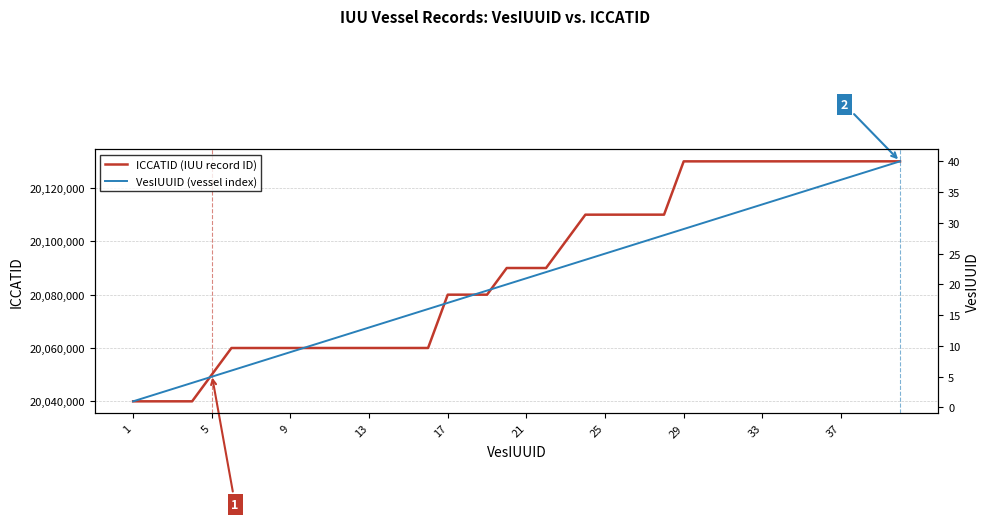

Rank the series by their maximum value, from highest to lowest.

ICCATID (IUU record ID), VesIUUID (vessel index)